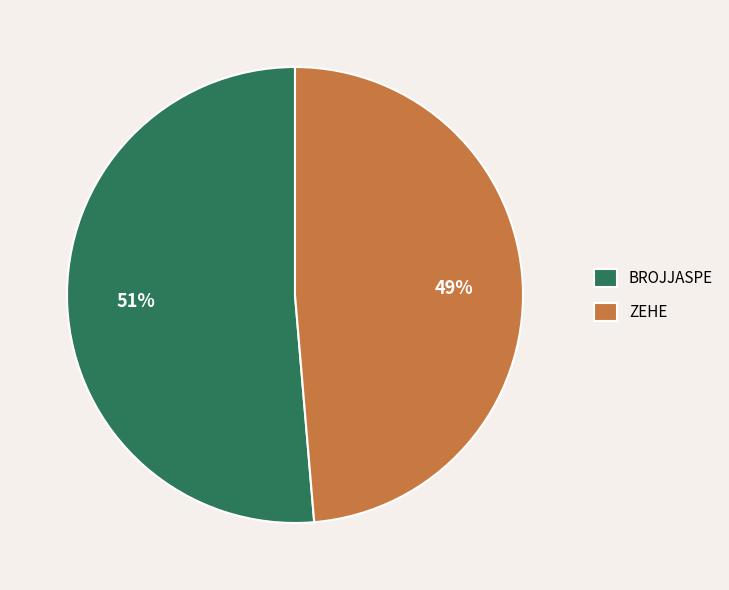

Which slice is the largest?

BROJJASPE